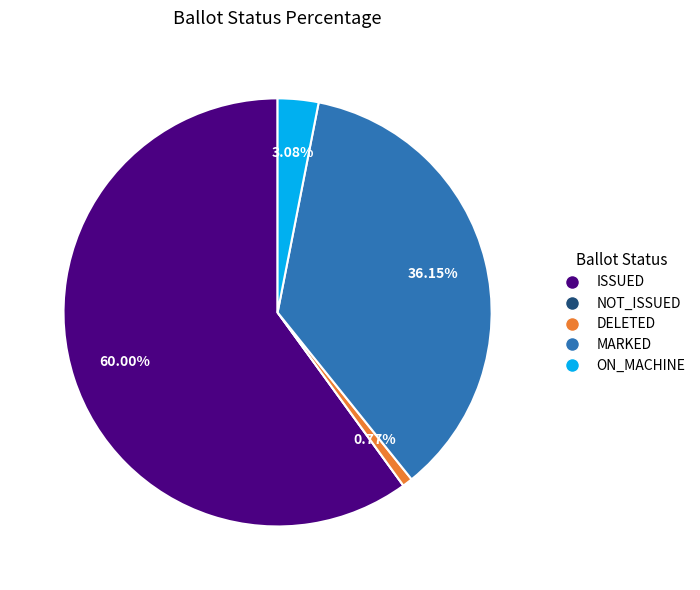

Do ISSUED and DELETED together represent more than half of the pie?

Yes